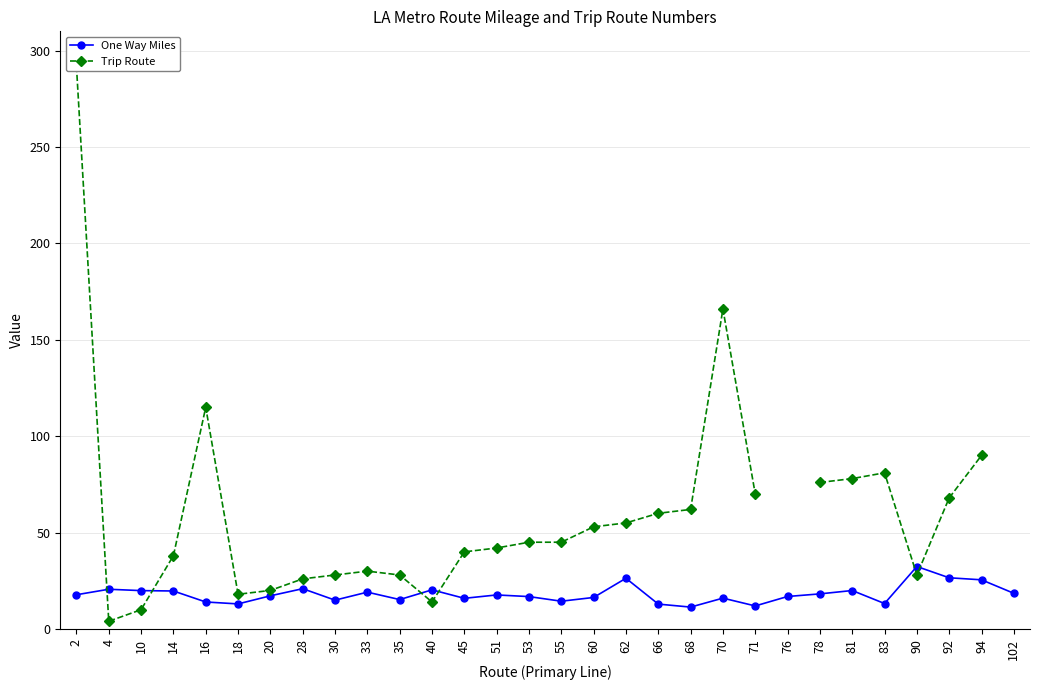

Which has a higher value, 55 or 71?

55